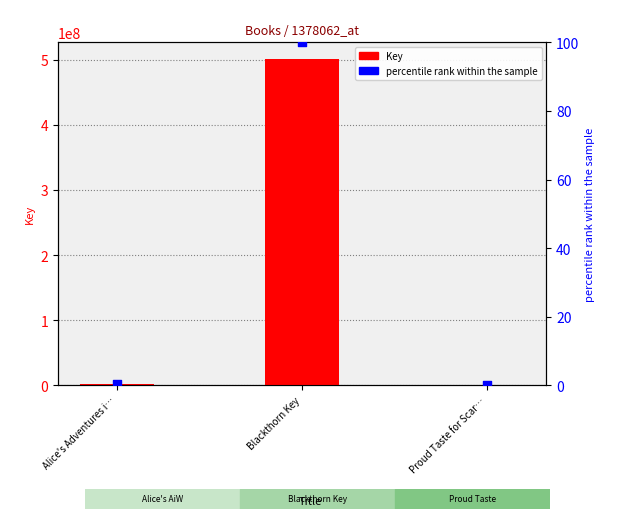

Which series contains the lowest Y value?

percentile rank within the sample